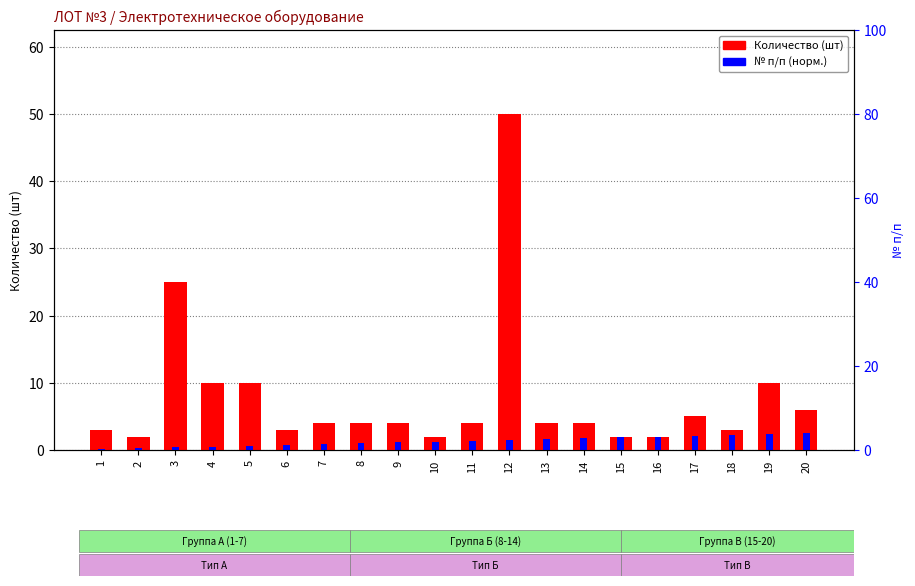

At how many categories does at least one series exceed 38?

1